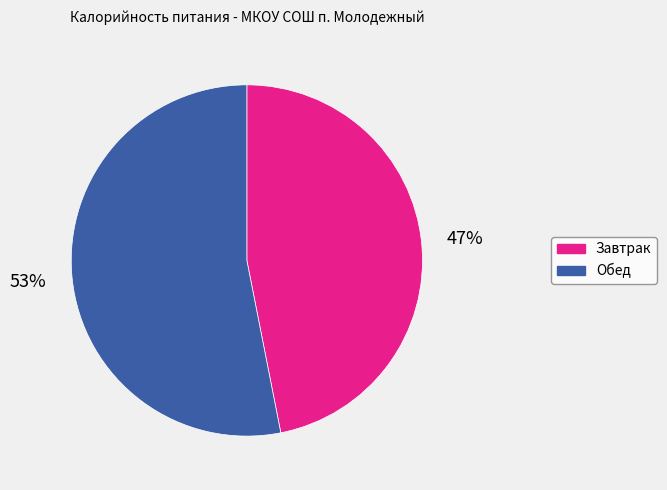

Does Завтрак represent more than half of the total?

No